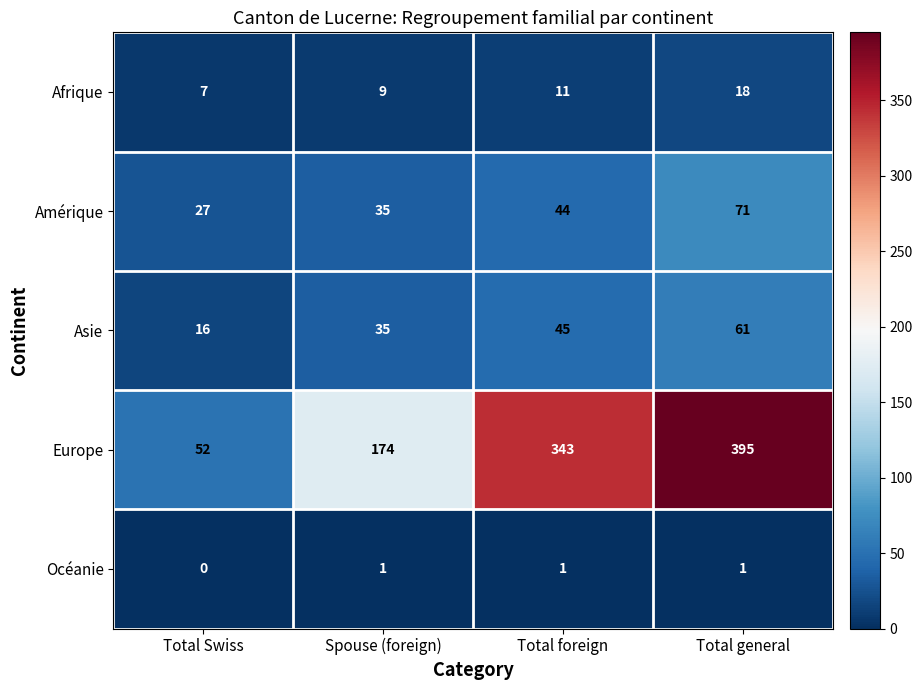

What is the difference between the second highest and minimum values in the Asie series?

29